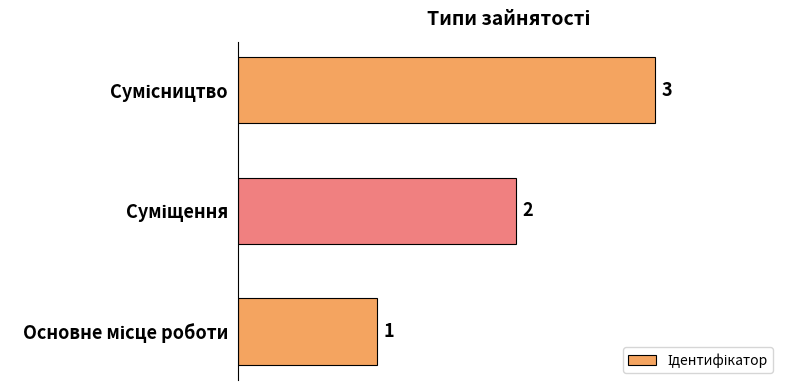

Does the chart contain stacked bars?

No